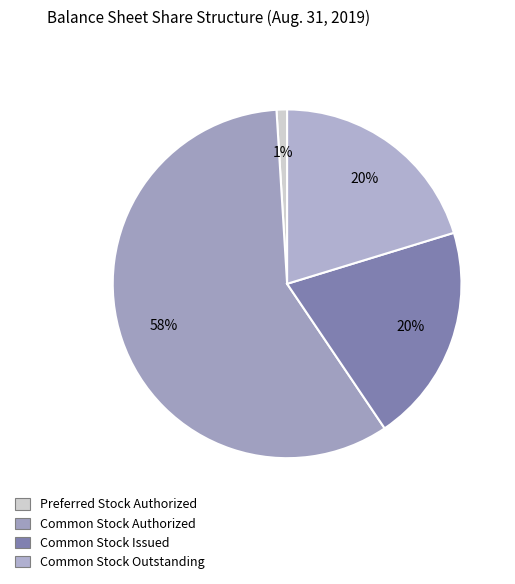

To the nearest percent, what percentage of the pie is Common Stock Outstanding?

20%